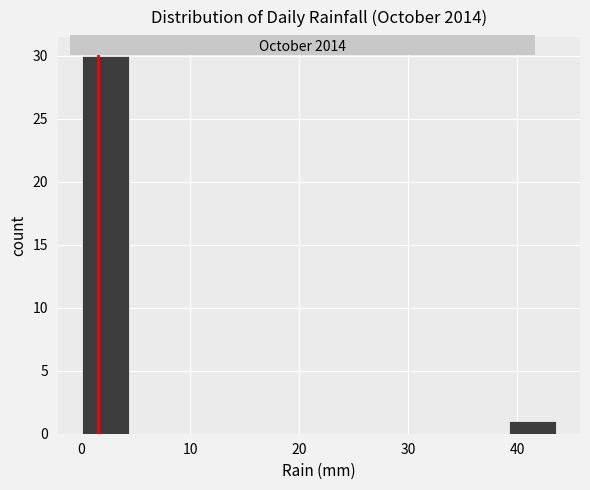

What is the height of the bar covering 39 to 44 on the x-axis? Neither the bar edges nor the heights are printed on the chart, so give them approximately, as read against the axes.

1